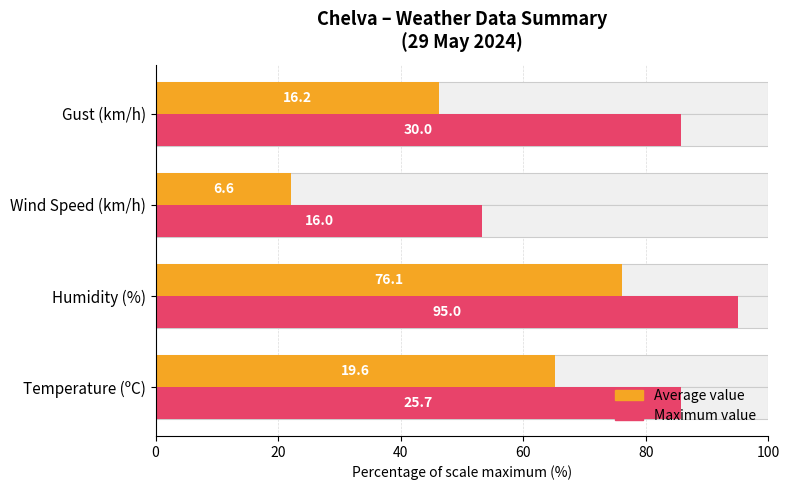

The value of Average value at Gust (km/h) is 22.6. True or false?

False